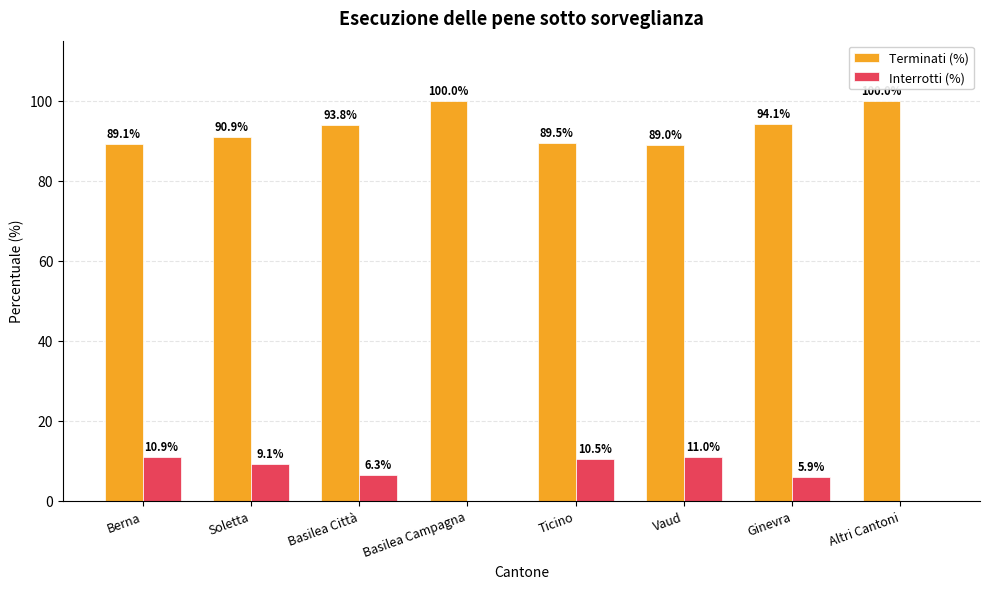

Where is Terminati (%) nearest to the value 94?

Ginevra